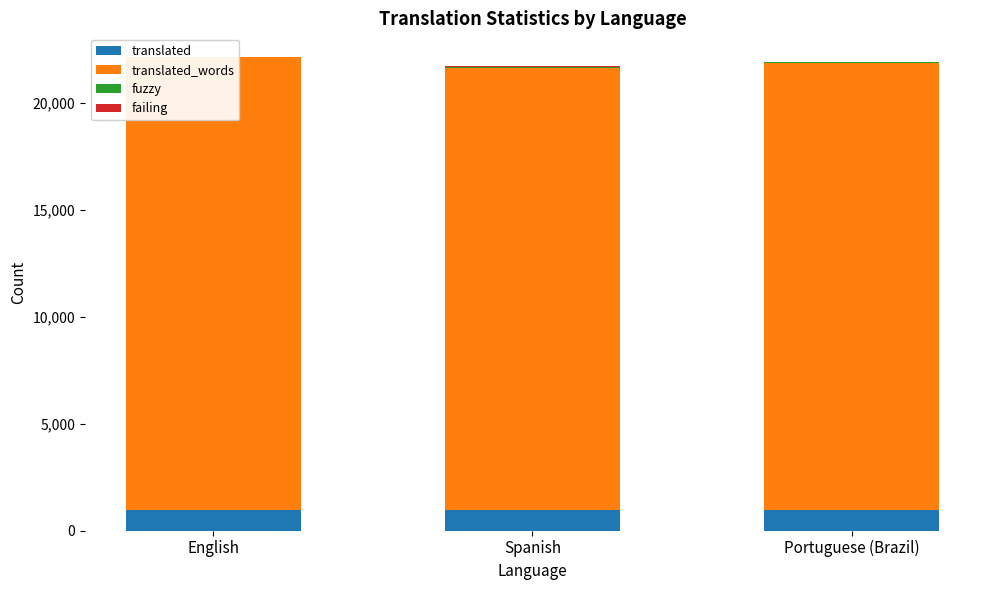

What is the label of the 2nd bar from the left?

Spanish